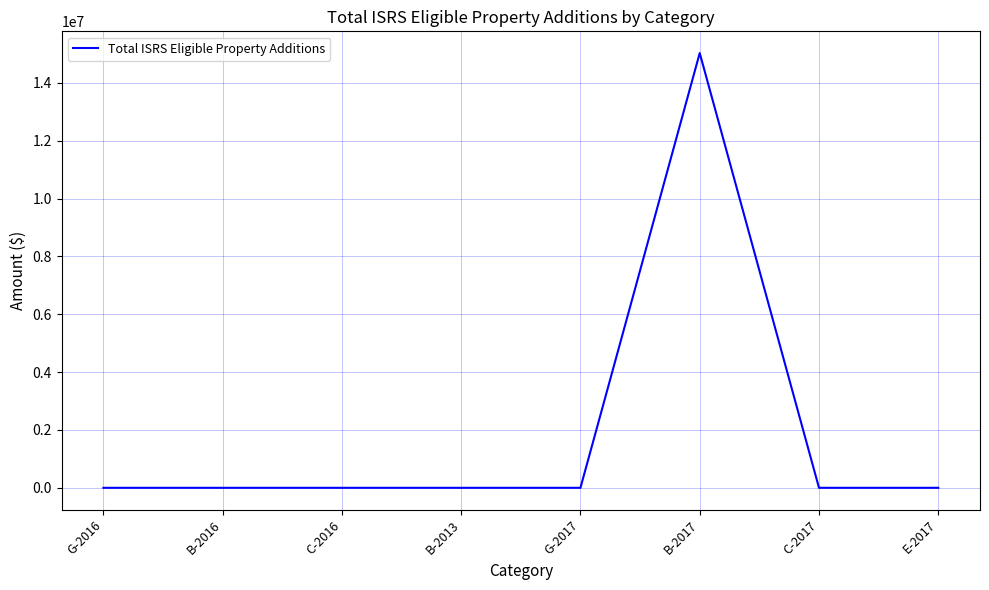

The value at E-2017 is 0.0. True or false?

True